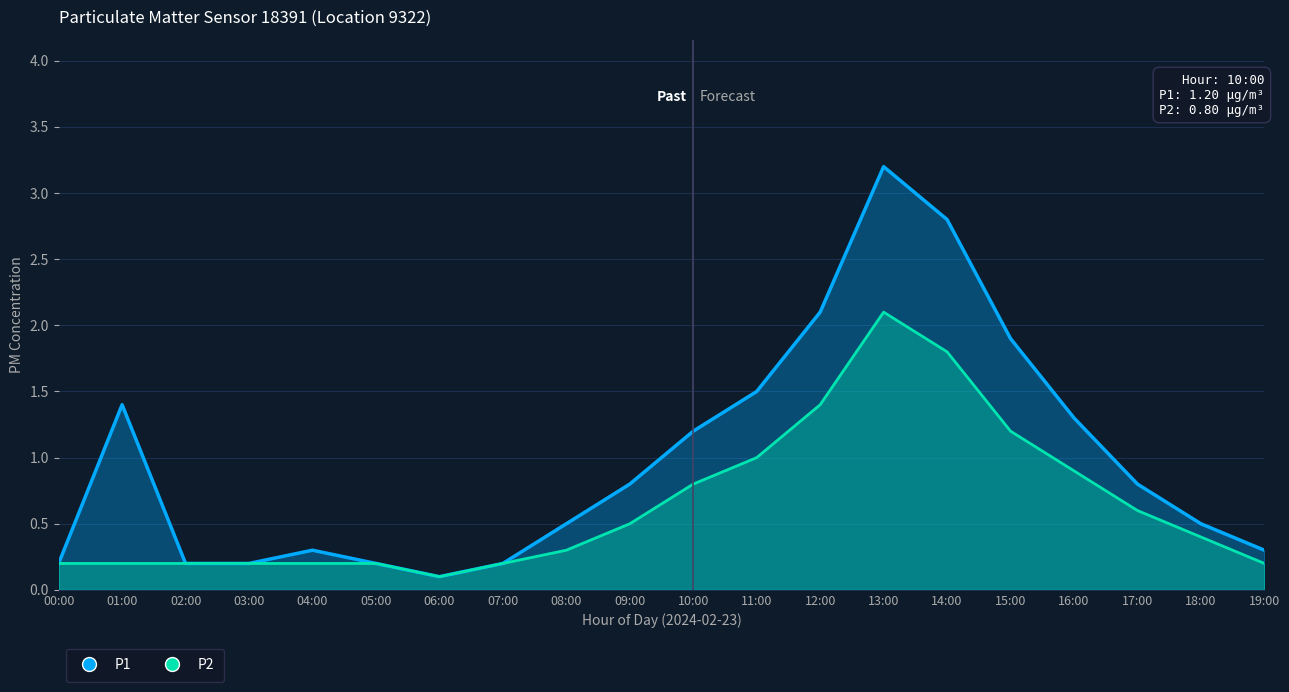

Reading right to left, extract all data points from this chart.

P1: 0.3	0.5	0.8	1.3	1.9	2.8	3.2	2.1	1.5	1.2	0.8	0.5	0.2	0.1	0.2	0.3	0.2	0.2	1.4	0.2
P2: 0.2	0.4	0.6	0.9	1.2	1.8	2.1	1.4	1.0	0.8	0.5	0.3	0.2	0.1	0.2	0.2	0.2	0.2	0.2	0.2